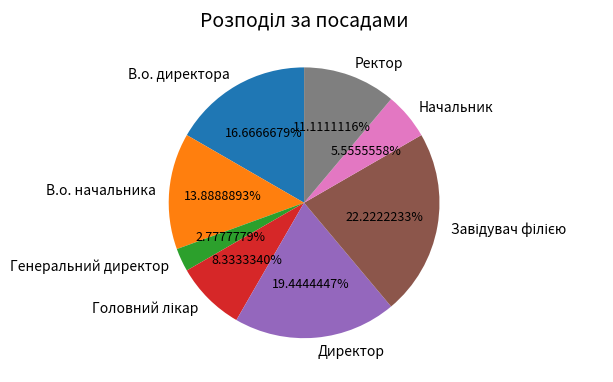

Which has a higher value, Начальник or Ректор?

Ректор